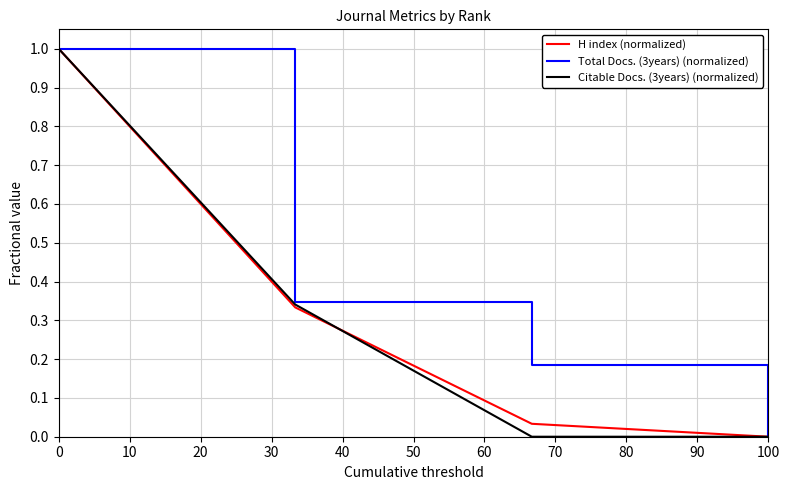

What is the highest value of the H index (normalized) series?

1.0